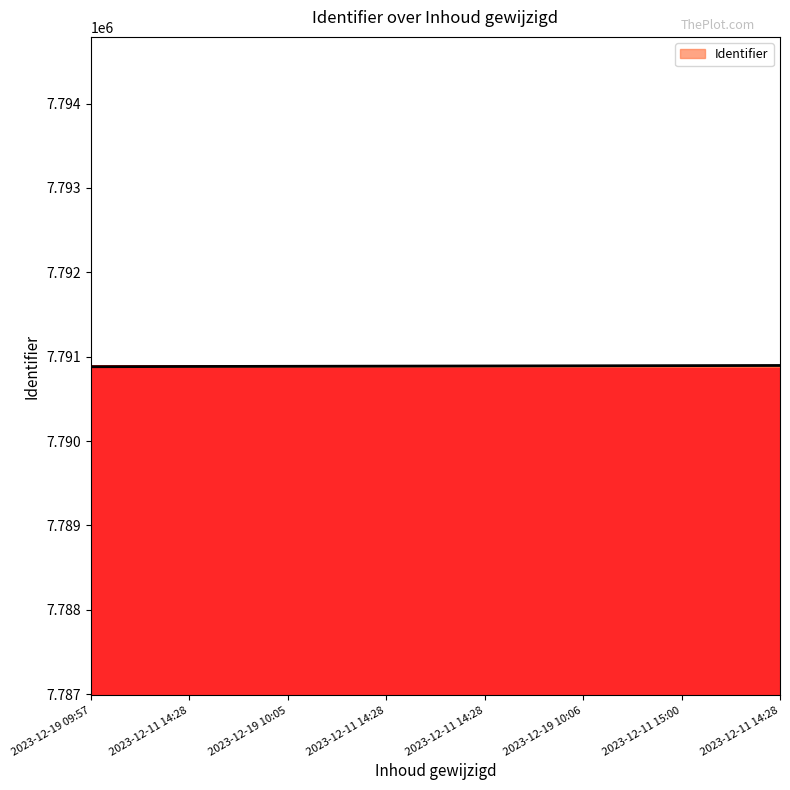

Which has a higher value, 2023-12-19 09:57 or 2023-12-19 10:05?

2023-12-19 10:05